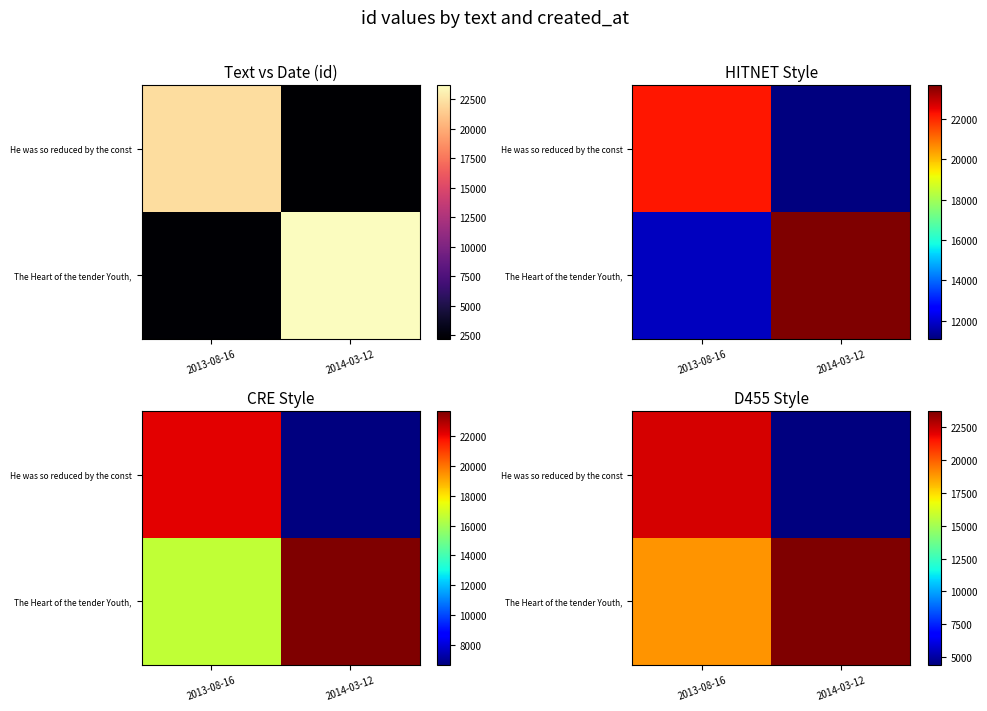

What is the difference between the highest and lowest values at 2013-08-16?

3268.2